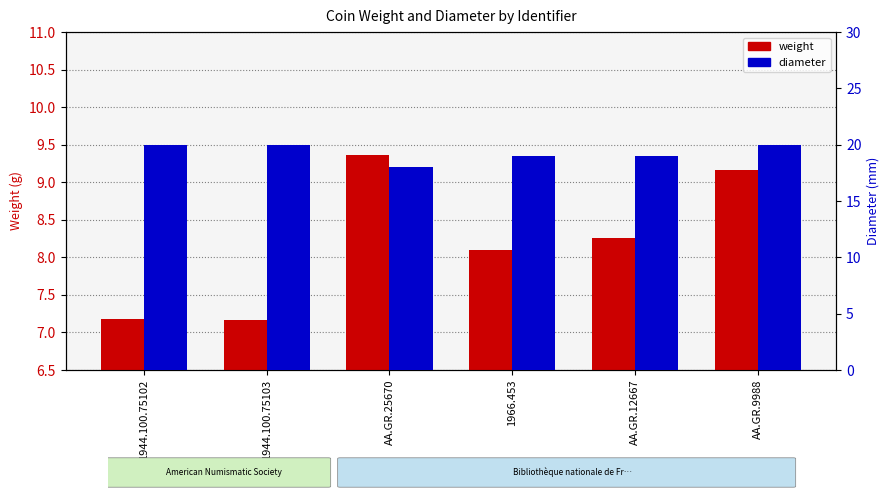

What position from the left is AA.GR.25670?

3